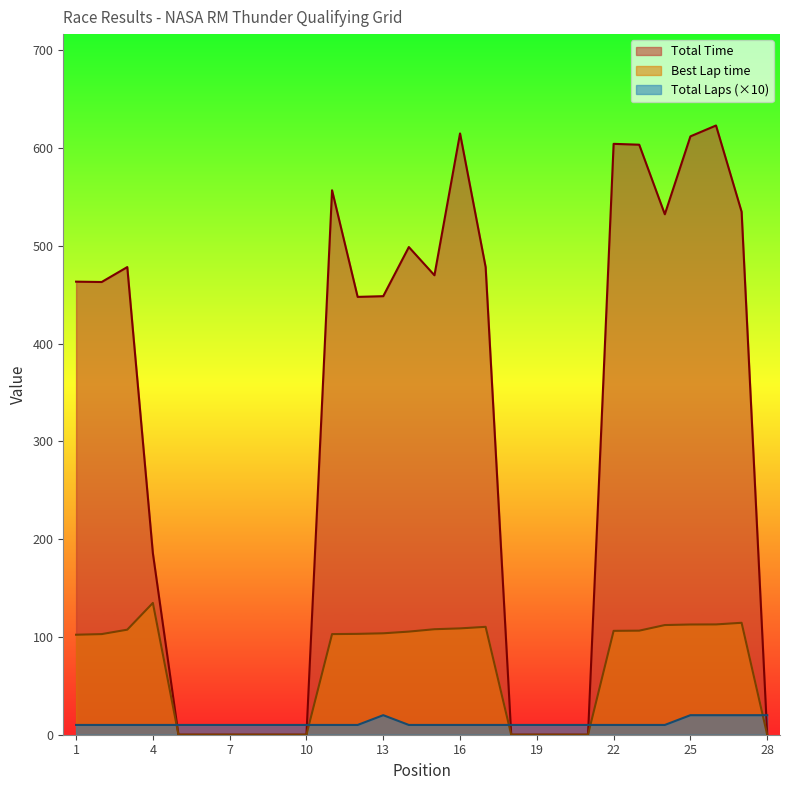

Which label corresponds to the smallest value in the chart?

5